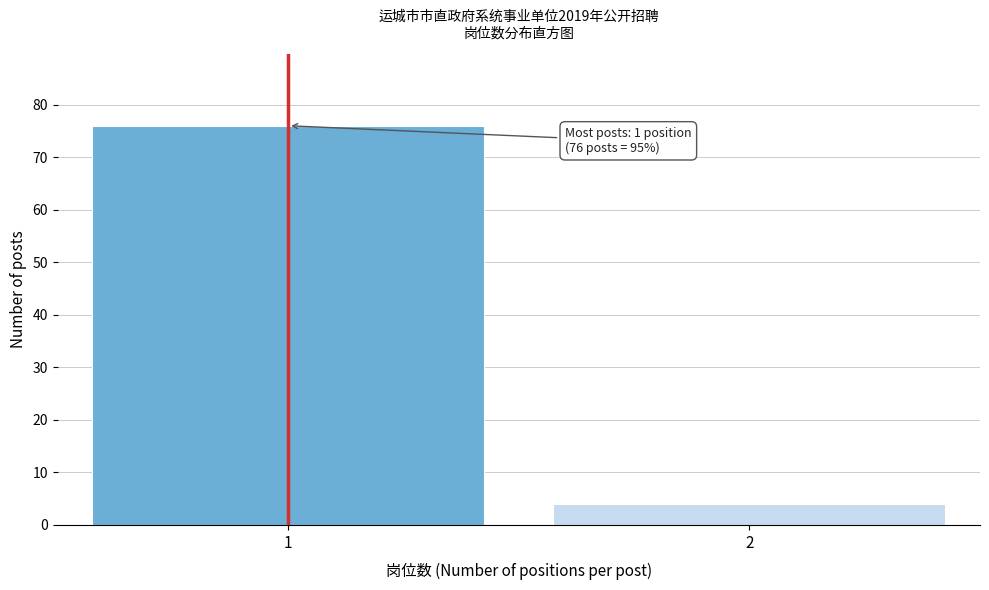

Reading right to left, what are all the values shown in this chart?

2=4	1=76